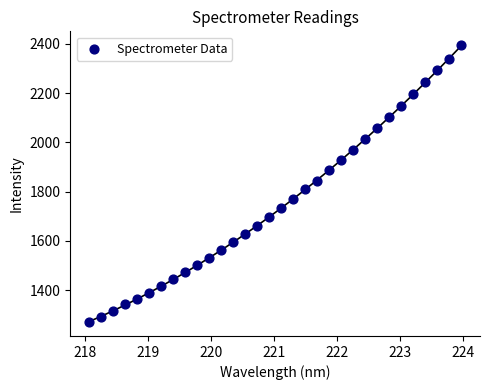

What is the range of Y values (max minus min)?

1124.5